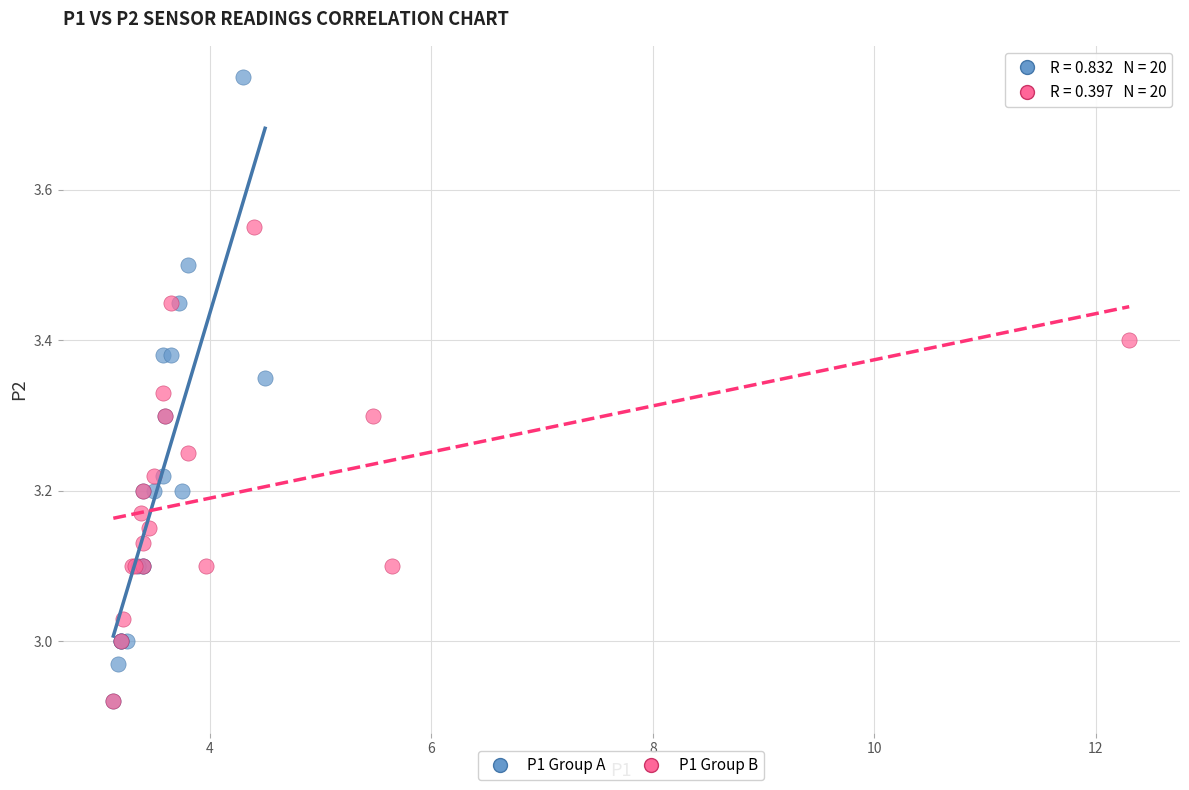

Which series contains the highest Y value?

P1 Group A